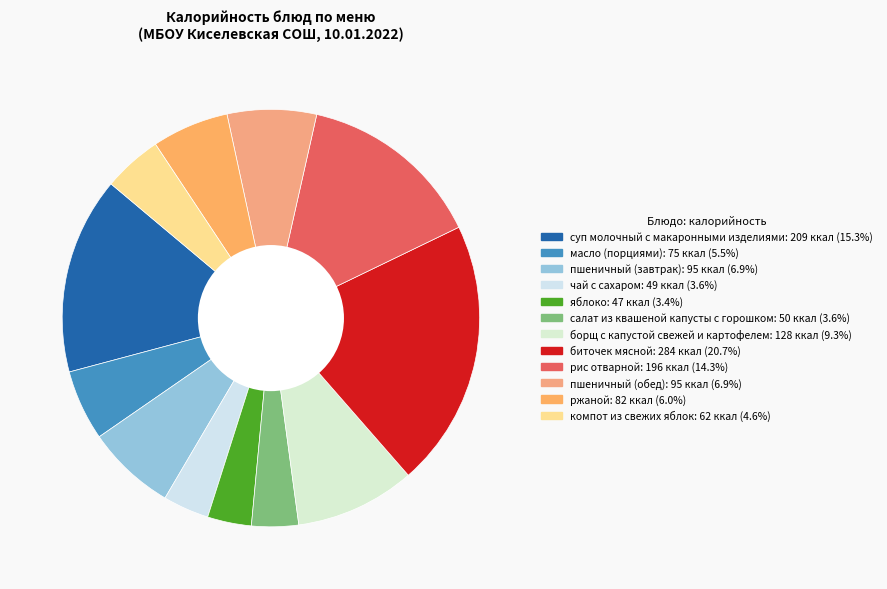

How many slices are in this pie chart?

12